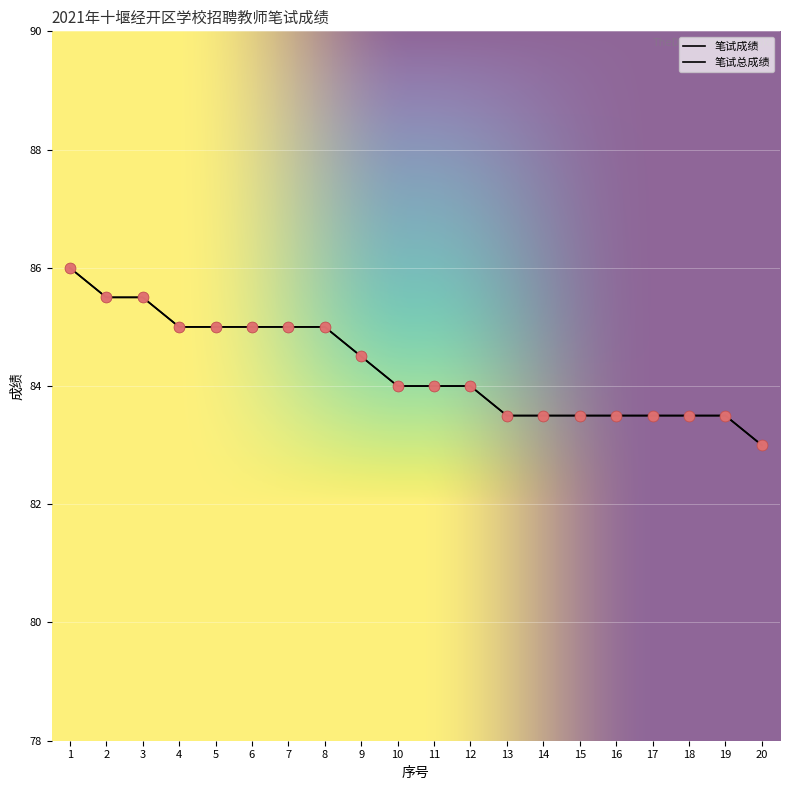

Is the value of 笔试总成绩 at 9 greater than the value of 笔试成绩 at 4?

No